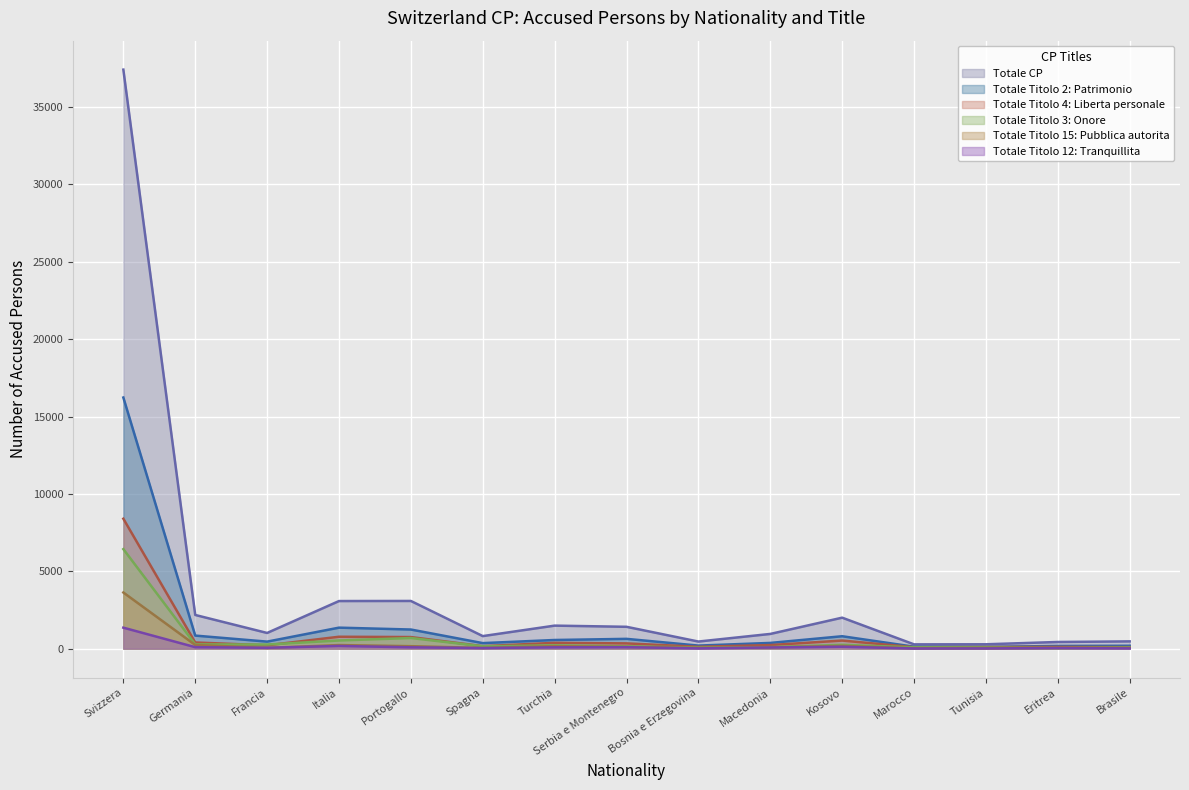

What is the difference between the second highest and minimum values in the Totale Titolo 4: Liberta personale series?

674